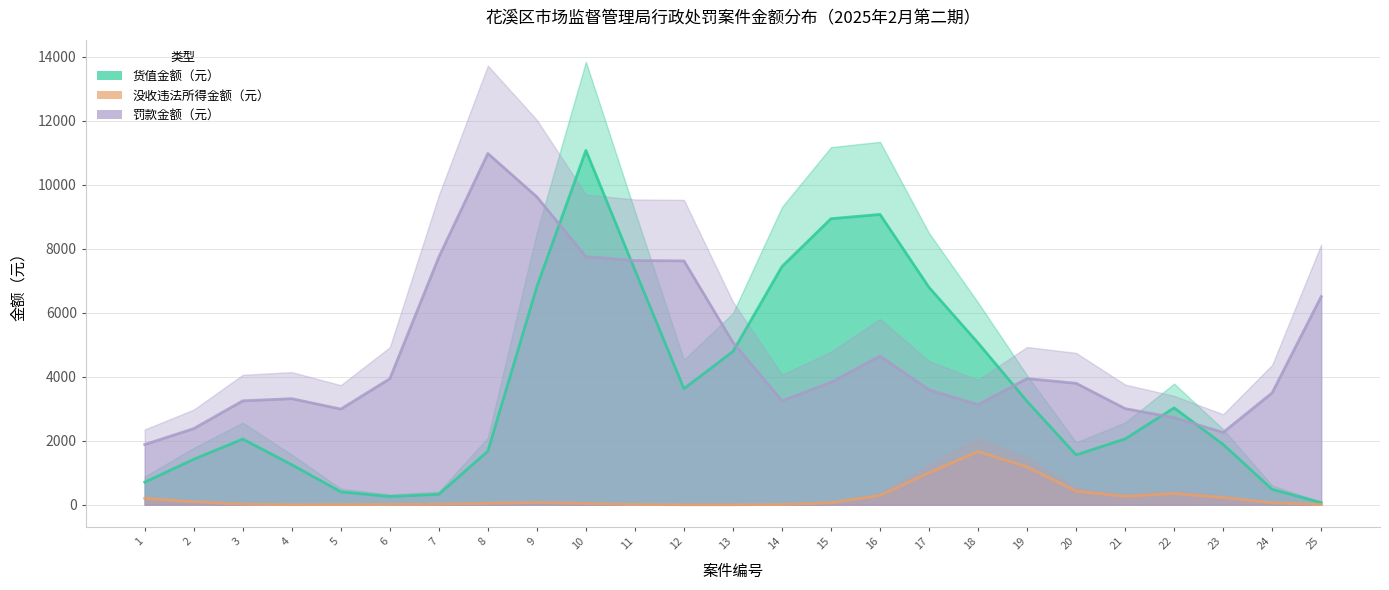

What is the difference between the 没收违法所得金额（元） values at 17 and 22?

652.2